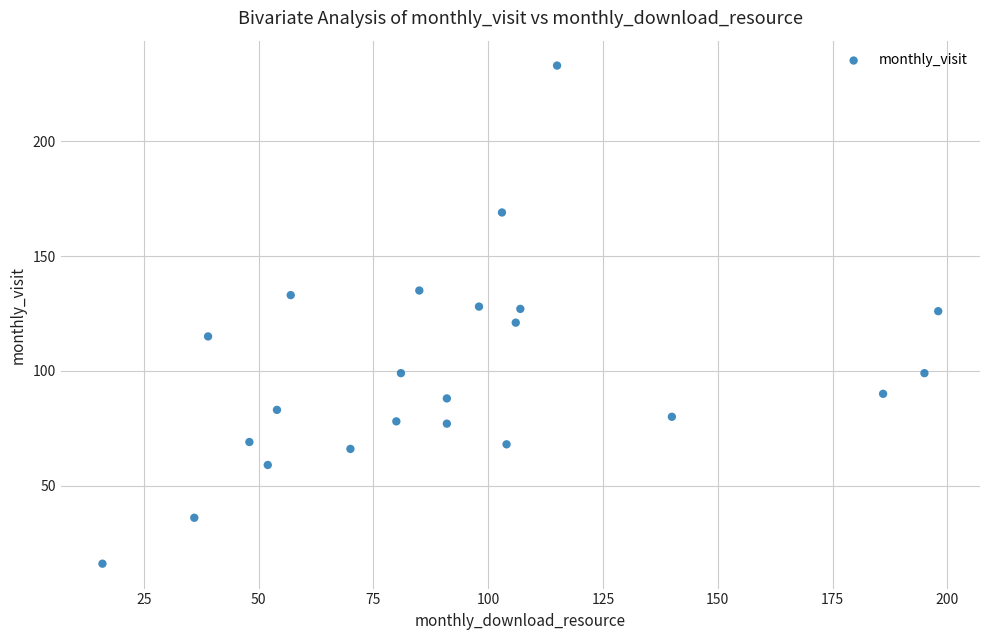

What is the range of X values (max minus min)?

182